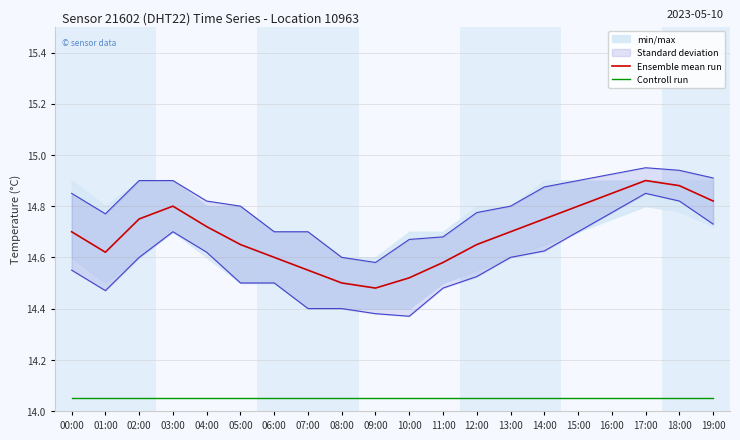

The Ensemble mean run series shows 14.8 at 16:00. True or false?

True